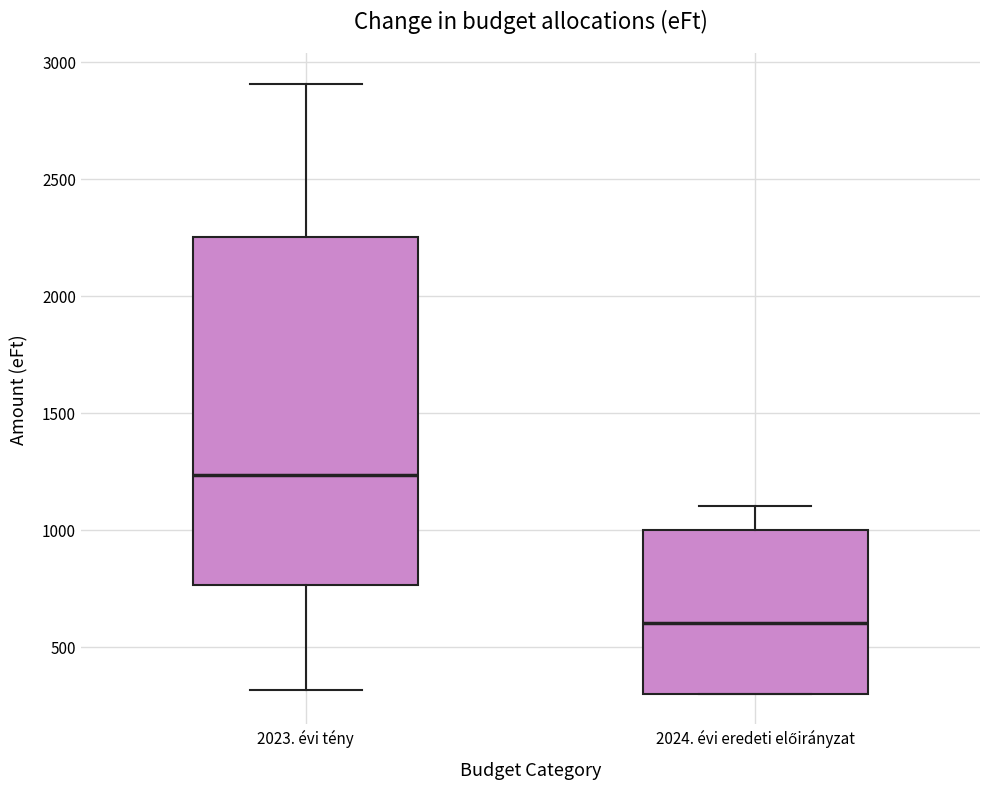

Comparing the boxes themselves (not the whiskers), which one is the tallest?

2023. évi tény